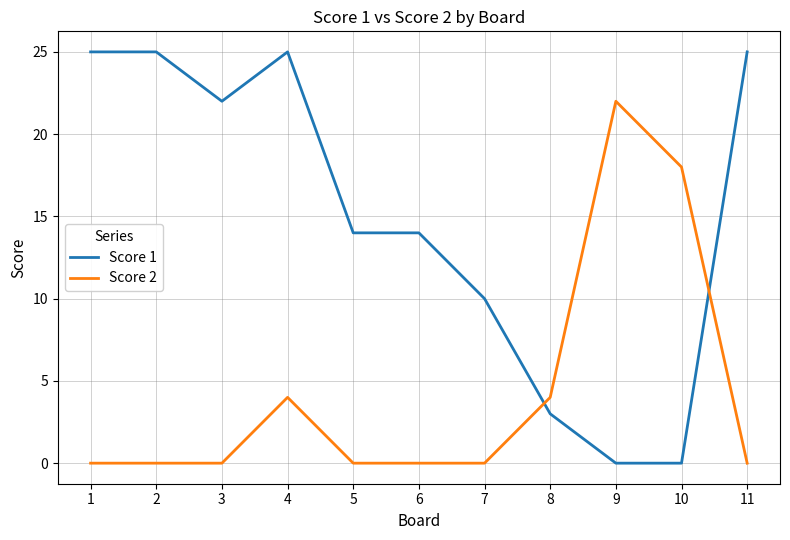

What is the difference between the highest and lowest values at 2?

25